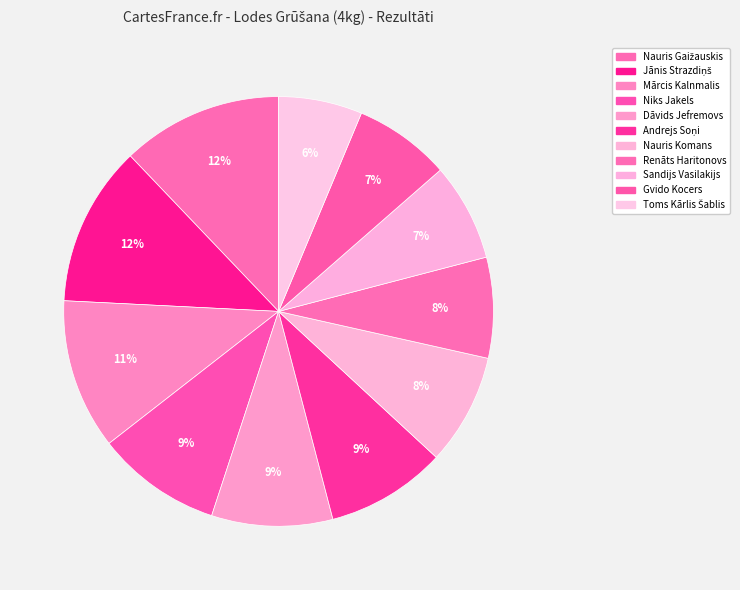

To the nearest percent, what is the difference between the Andrejs Soņi and Nauris Gaižauskis slice percentages?

3%